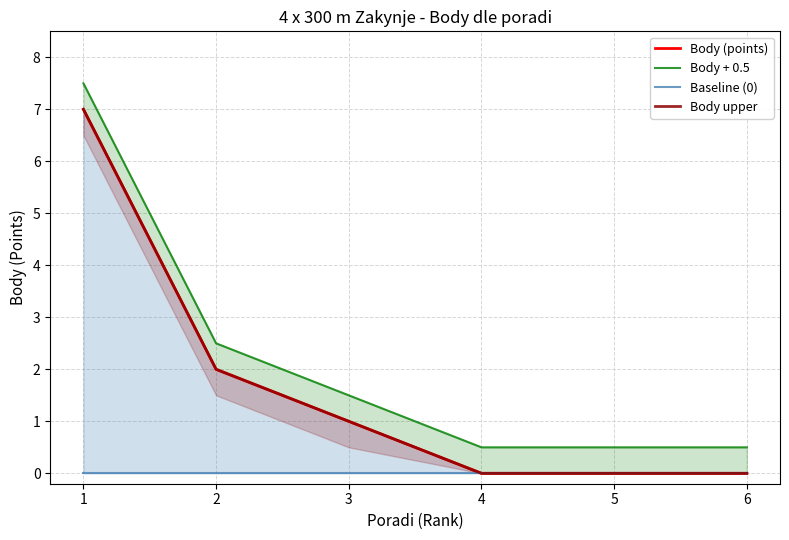

How many data points in Body upper are less than 1?

3